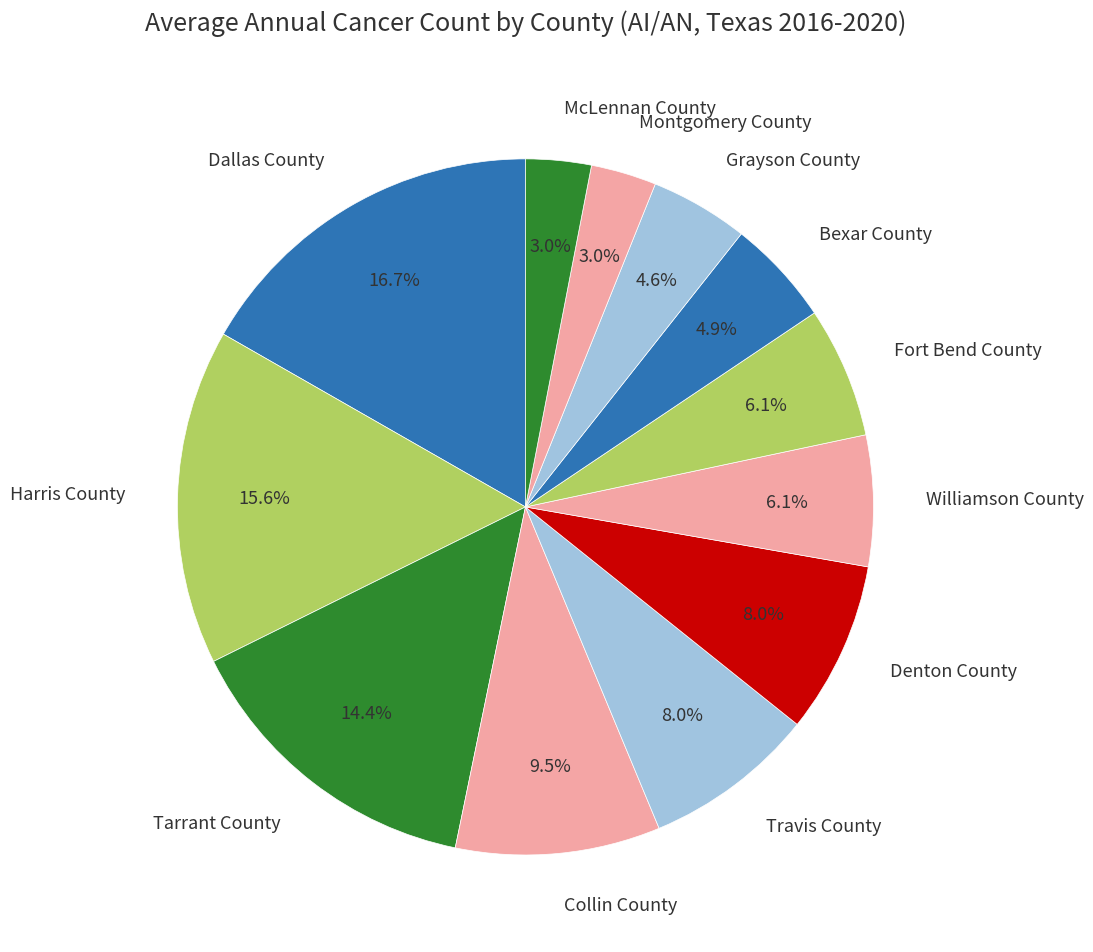

To the nearest percent, what portion does Harris County represent?

16%